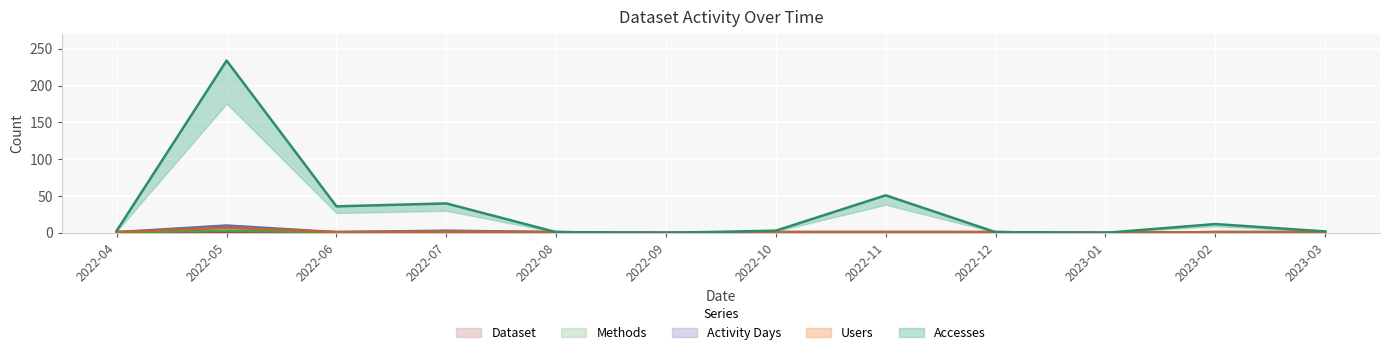

How many positive values does the Activity Days series have?

10